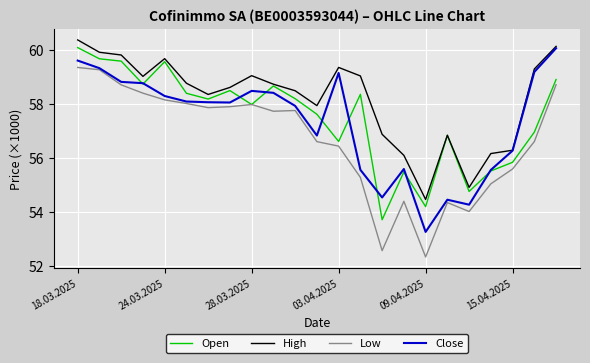

What are all the series names shown in the legend?

Open, High, Low, Close